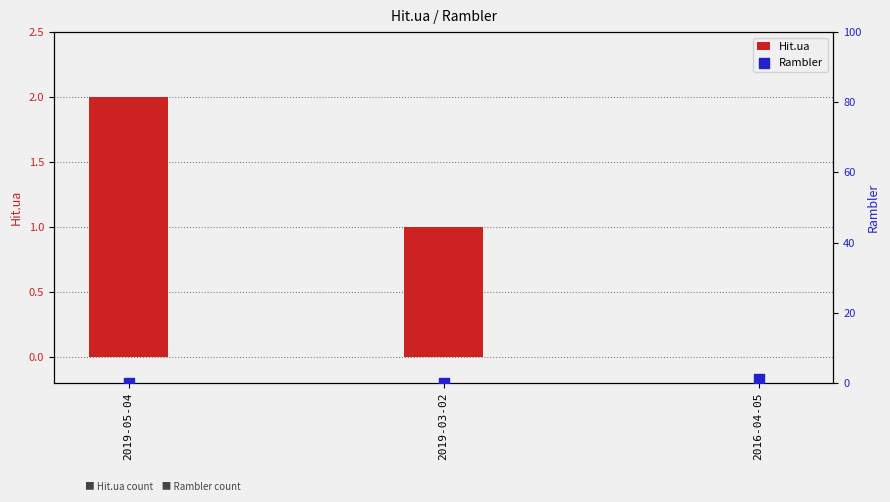

What is the total value across all series at 2019-03-02?

1